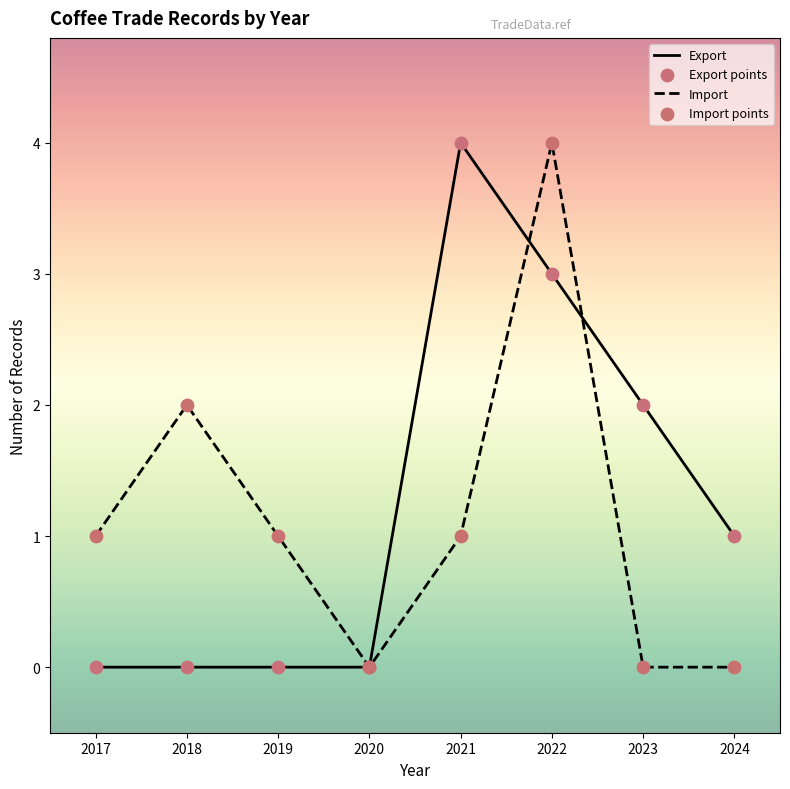

At 2017, list the series in order from smallest to largest.

Export, Import